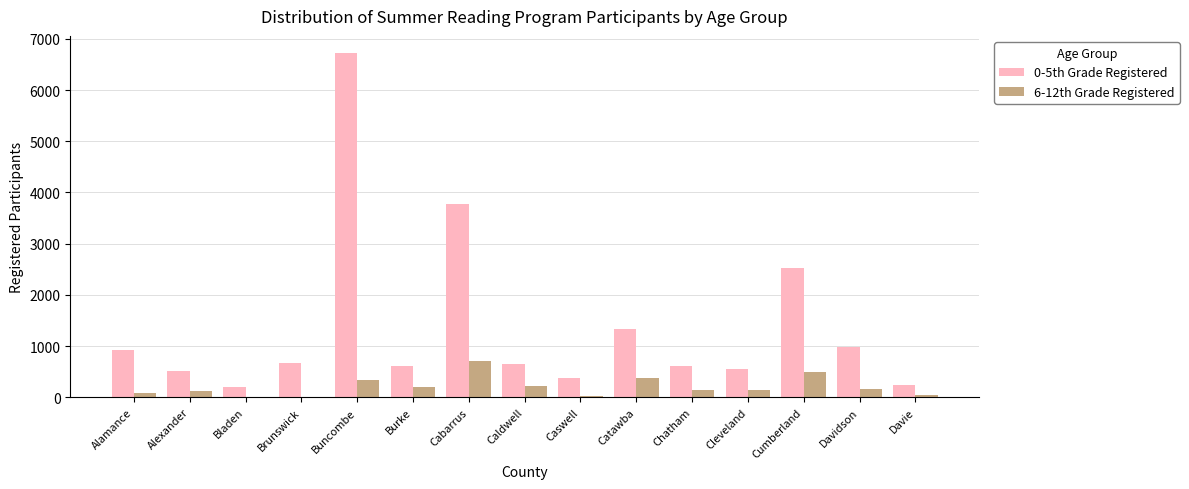

Which category has the highest value in the 0-5th Grade Registered series?

Buncombe